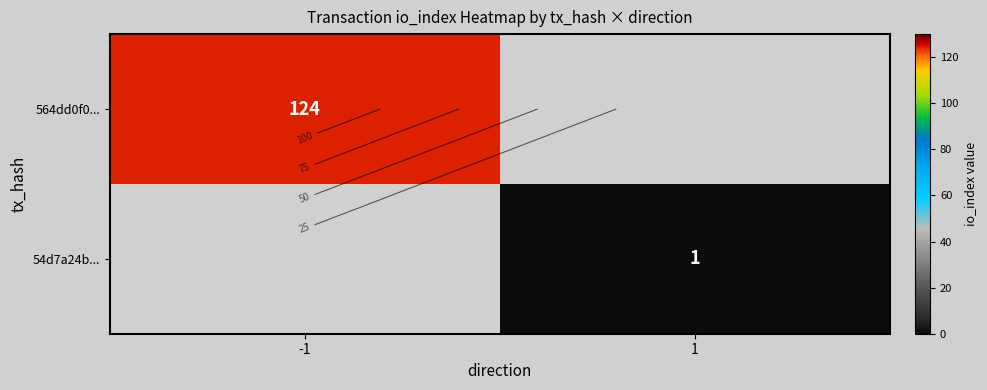

What is the total value across all series at 1?

1